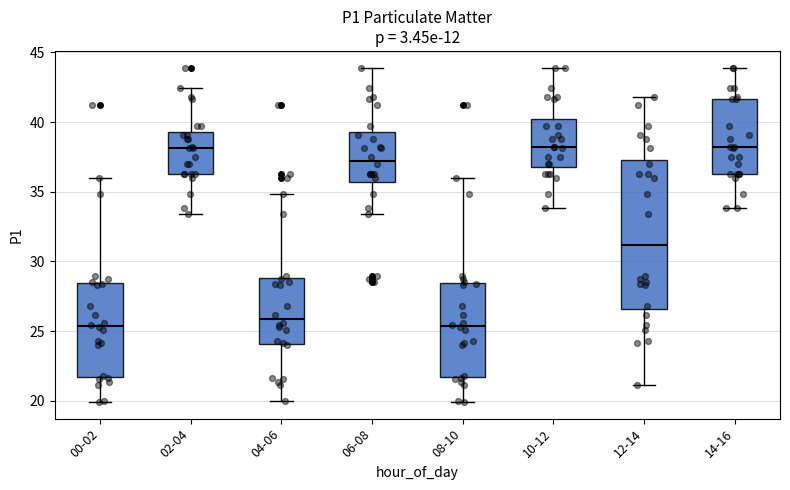

Reading left to right, read every box against the y-axis: the position of its median line, the range the box covers, and the ends of its whiskers. The values are not printed on the chart, so give them approximately, as read against the axis.

00-02: median 25.5, box 21.5 to 28.5, whiskers 20.0 to 36.0
02-04: median 38.0, box 36.5 to 39.5, whiskers 33.5 to 42.5
04-06: median 26.0, box 24.0 to 29.0, whiskers 20.0 to 35.0
06-08: median 37.0, box 35.5 to 39.5, whiskers 33.5 to 44.0
08-10: median 25.5, box 21.5 to 28.5, whiskers 20.0 to 36.0
10-12: median 38.0, box 37.0 to 40.0, whiskers 34.0 to 44.0
12-14: median 31.0, box 26.5 to 37.5, whiskers 21.0 to 42.0
14-16: median 38.0, box 36.5 to 41.5, whiskers 34.0 to 44.0